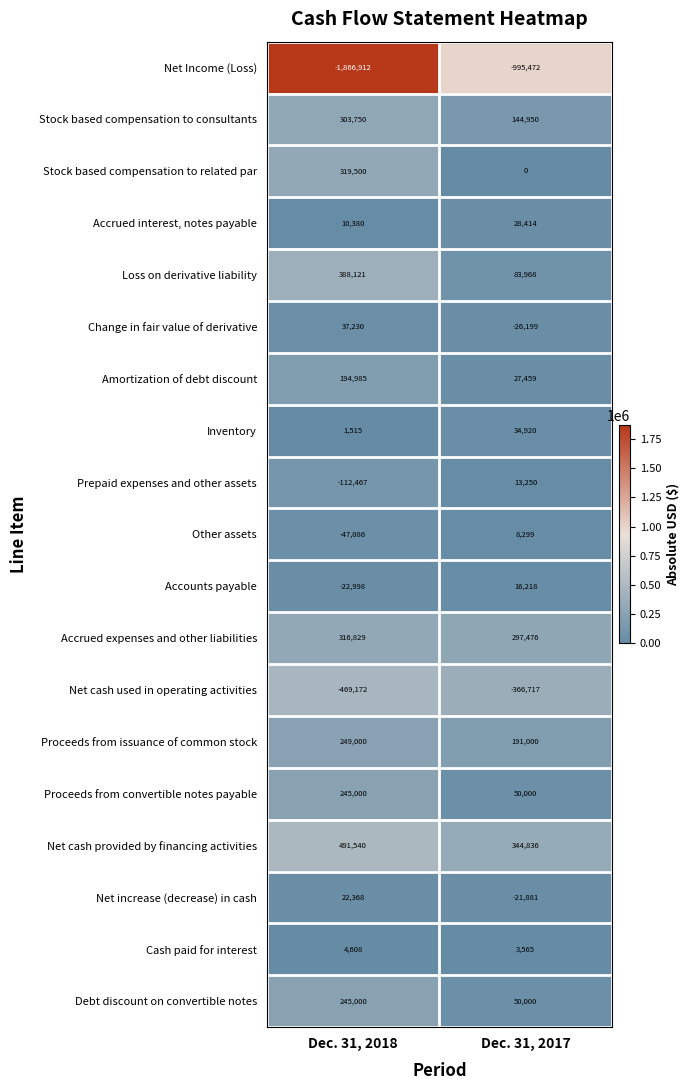

List the labels in order of Net increase (decrease) in cash value, largest first.

Dec. 31, 2018, Dec. 31, 2017